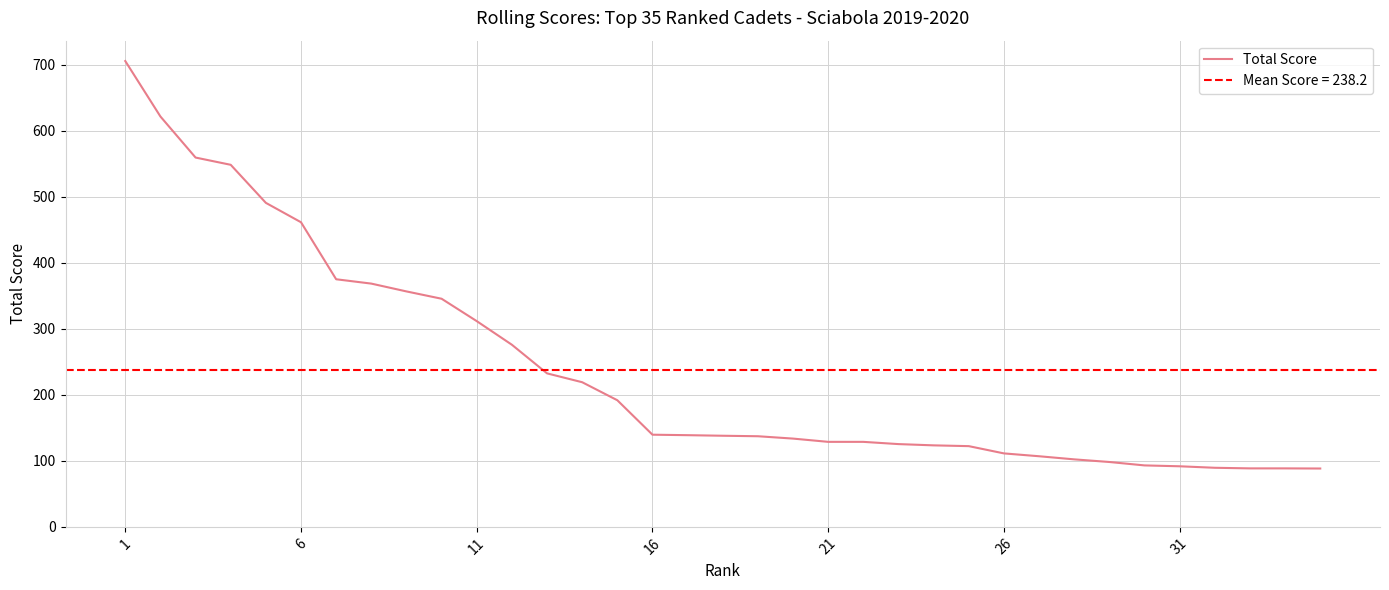

What is the maximum value for Total Score?

705.4